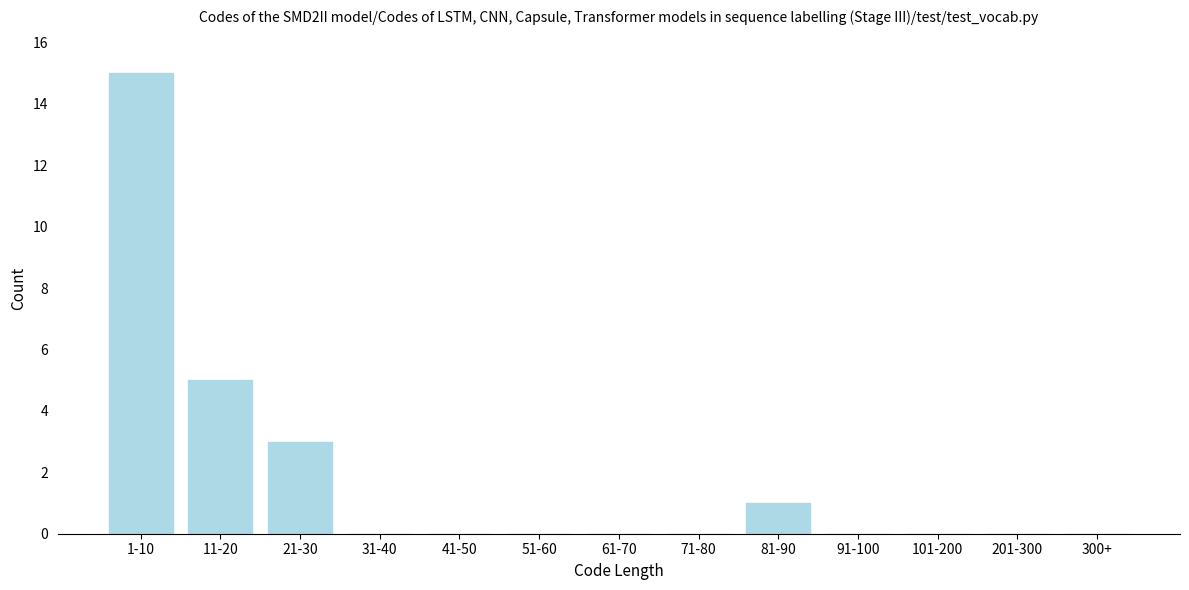

Reading left to right, extract all data points from this chart.

1-10=15	11-20=5	21-30=3	31-40=0	41-50=0	51-60=0	61-70=0	71-80=0	81-90=1	91-100=0	101-200=0	201-300=0	300+=0